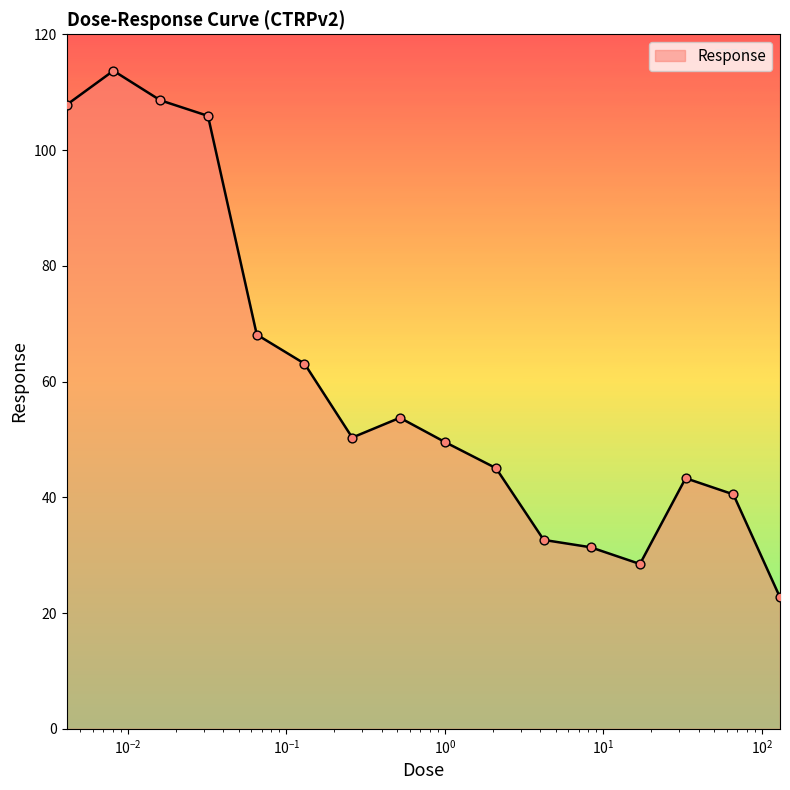

What is the greatest value displayed?

113.7